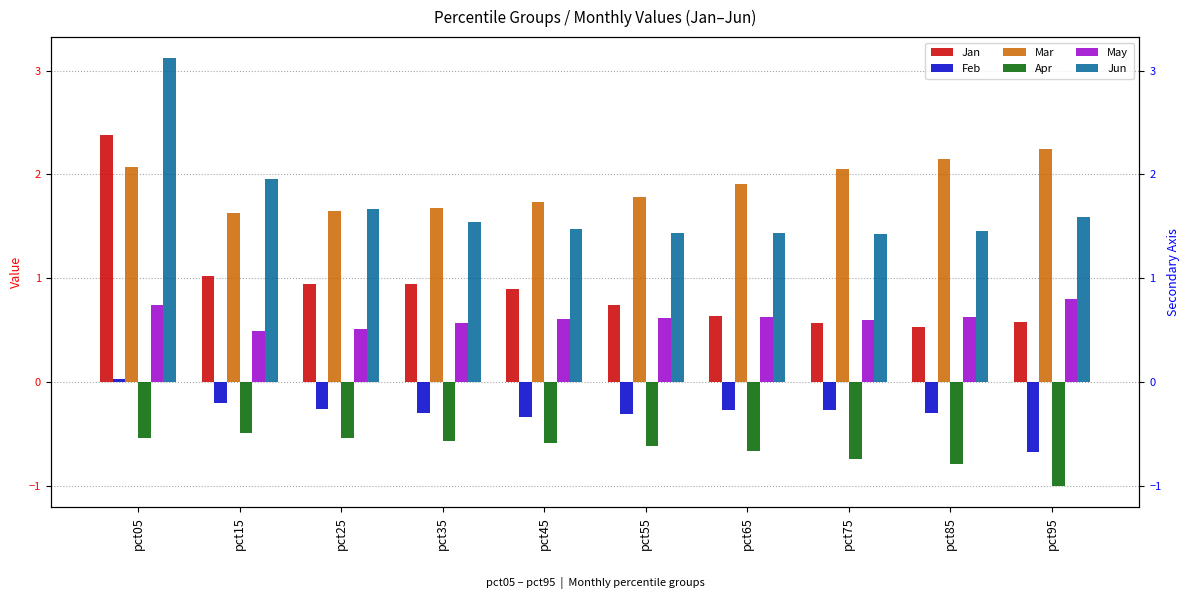

What value does the Mar series have at pct75?

2.1